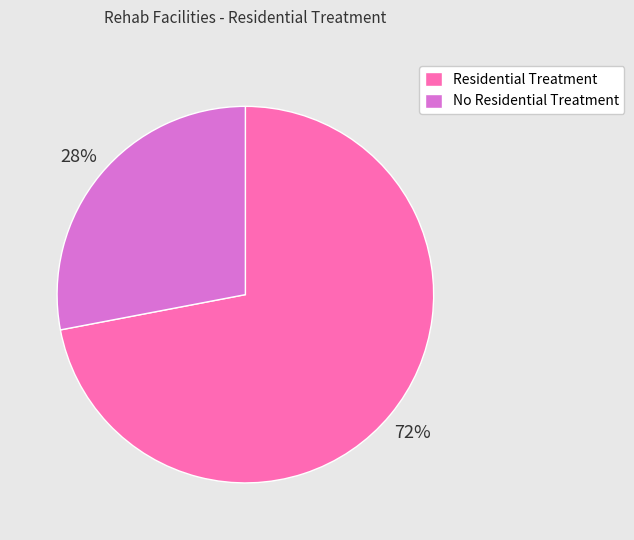

To the nearest percent, what is the combined percentage of No Residential Treatment and Residential Treatment?

100%